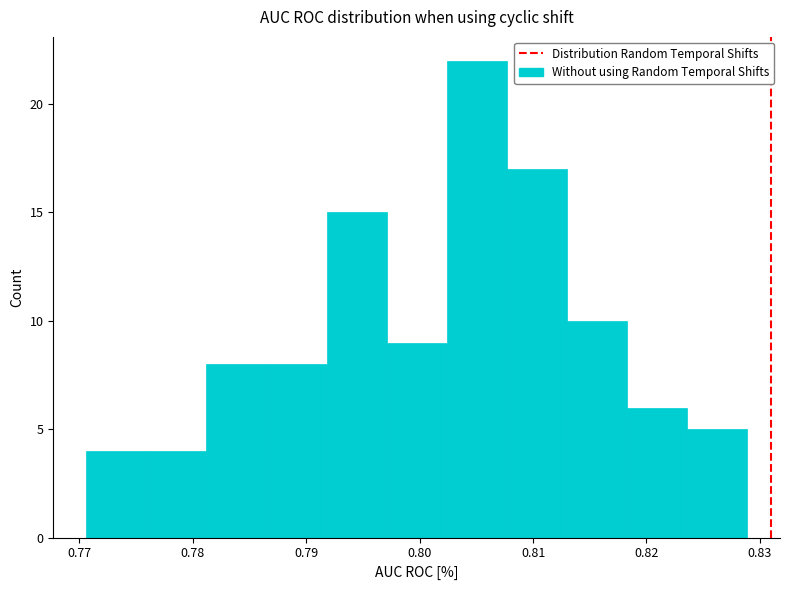

Reading left to right, transcribe this chart: for each bar, give the range it covers on the x-axis and its height. Neither the bar edges nor the heights are printed on the chart, so give them approximately, as read against the axes.

0.771 to 0.776: 4
0.776 to 0.781: 4
0.781 to 0.786: 8
0.786 to 0.792: 8
0.792 to 0.797: 15
0.797 to 0.802: 9
0.802 to 0.808: 22
0.808 to 0.813: 17
0.813 to 0.818: 10
0.818 to 0.824: 6
0.824 to 0.829: 5